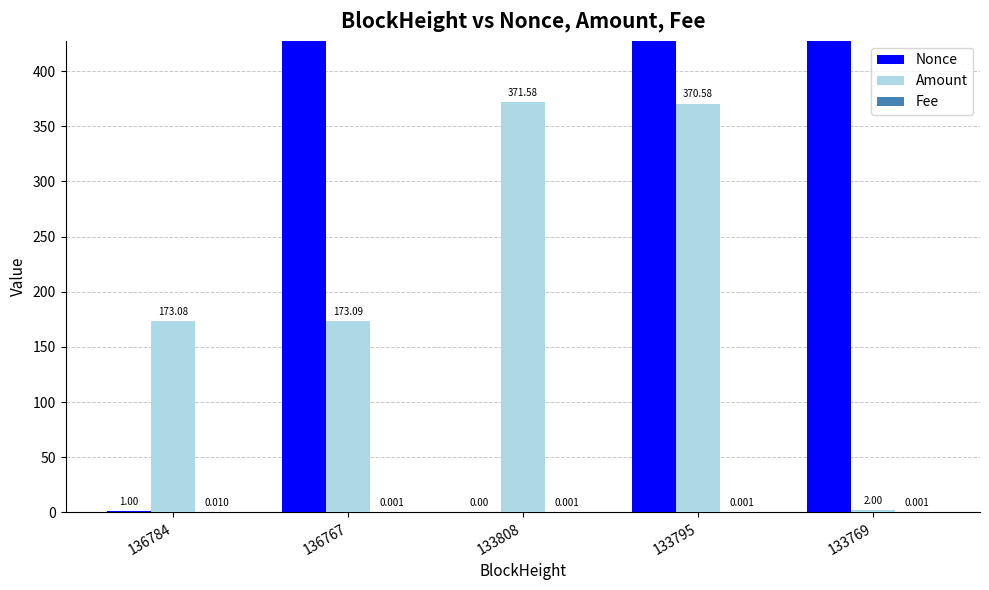

What is the spread (max minus min) of values at 136767?

951.0